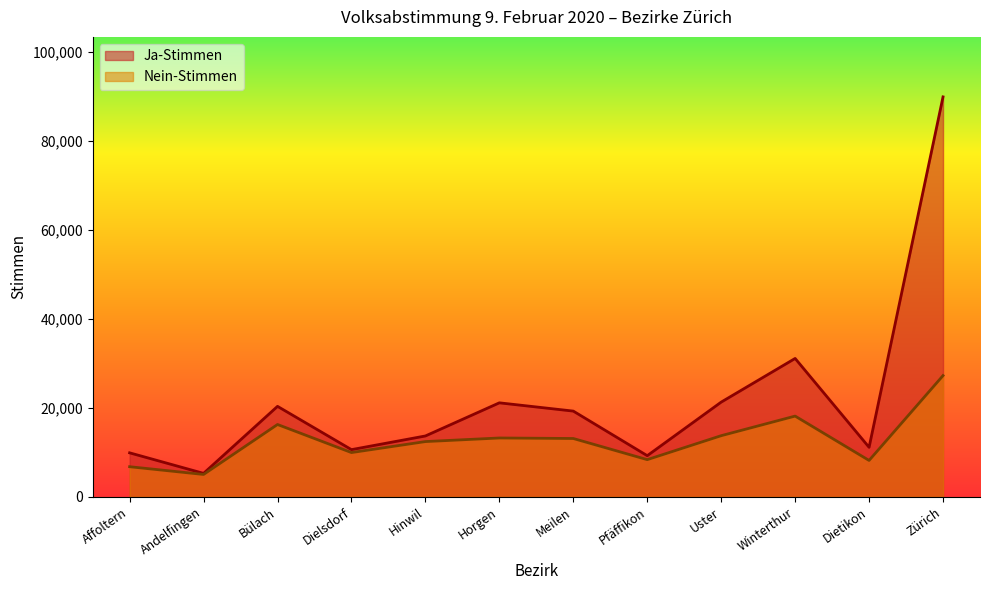

The Ja-Stimmen series shows 3734 at Pfäffikon. True or false?

False